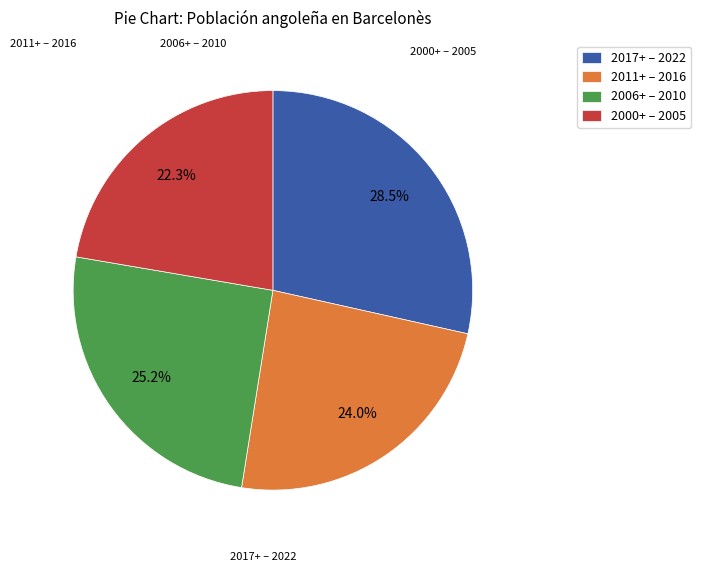

Is 2011+ – 2016 the majority of the pie?

No